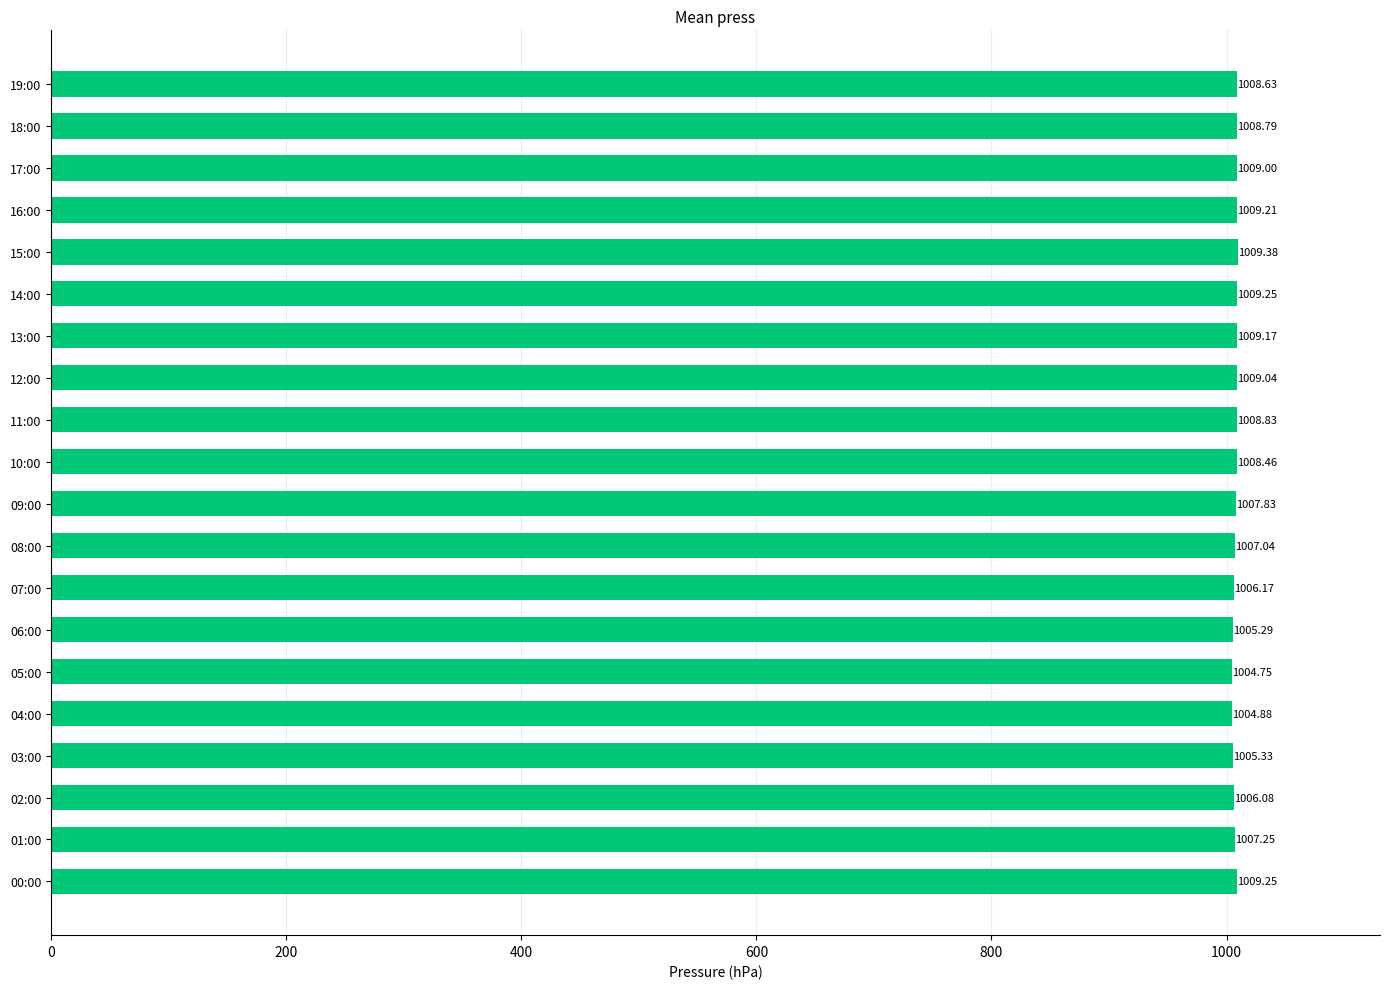

What is the difference between the maximum and minimum values?

4.6